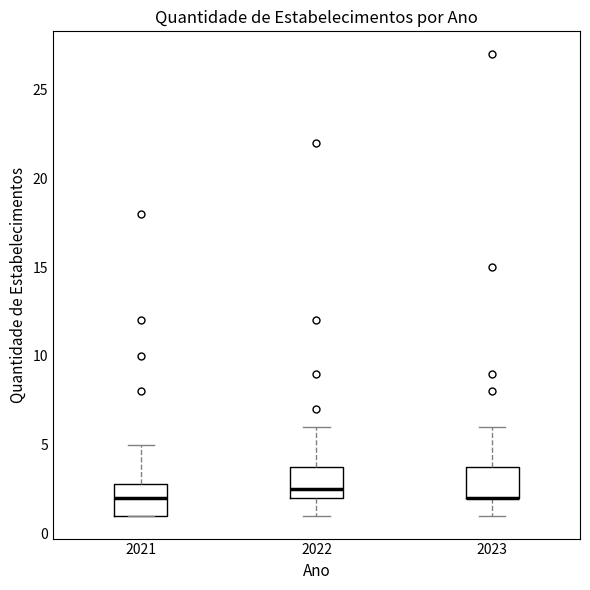

Reading left to right, read every box against the y-axis: the position of its median line, the range the box covers, and the ends of its whiskers. The values are not printed on the chart, so give them approximately, as read against the axis.

2021: median 2.0, box 1.0 to 3.0, whiskers 1.0 to 5.0
2022: median 2.5, box 2.0 to 4.0, whiskers 1.0 to 6.0
2023: median 2.0 (drawn on the box's lower edge), box 2.0 to 4.0, whiskers 1.0 to 6.0